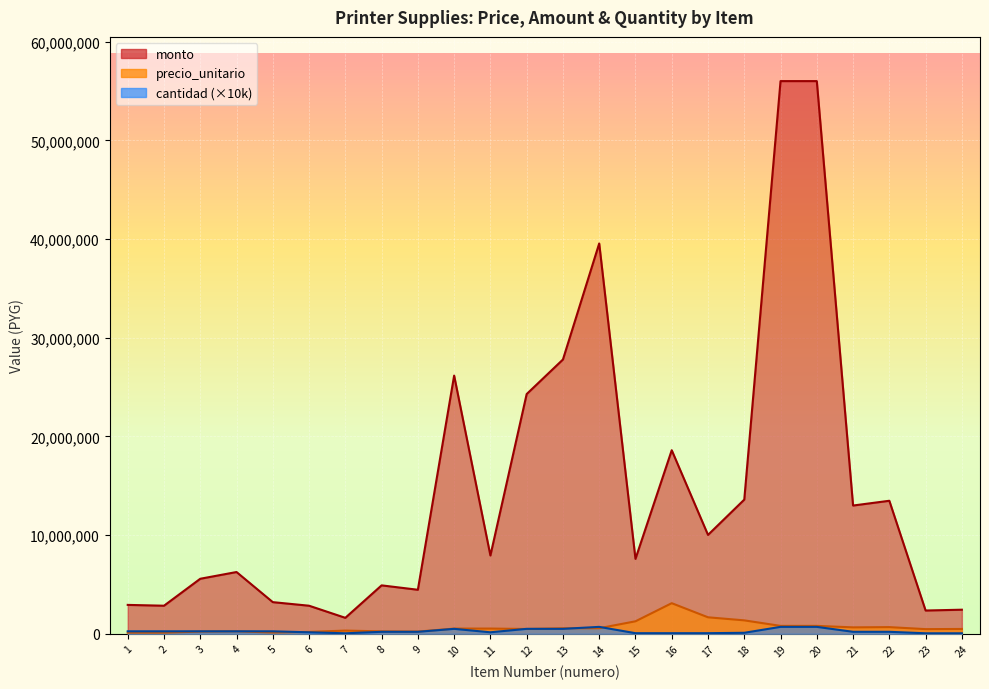

At how many categories does at least one series exceed 2608305?

21